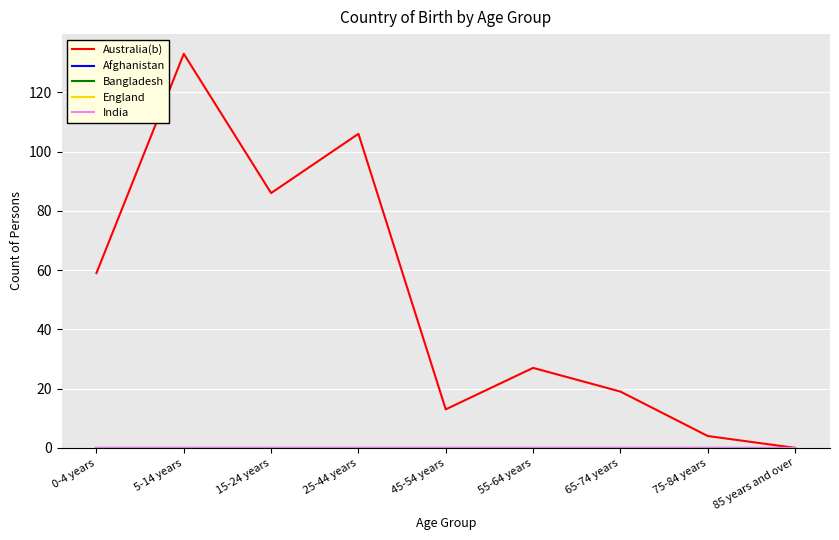

Reading left to right, transcribe all the data shown in this chart.

Australia(b): 59	133	86	106	13	27	19	4	0
Afghanistan: 0	0	0	0	0	0	0	0	0
Bangladesh: 0	0	0	0	0	0	0	0	0
England: 0	0	0	0	0	0	0	0	0
India: 0	0	0	0	0	0	0	0	0